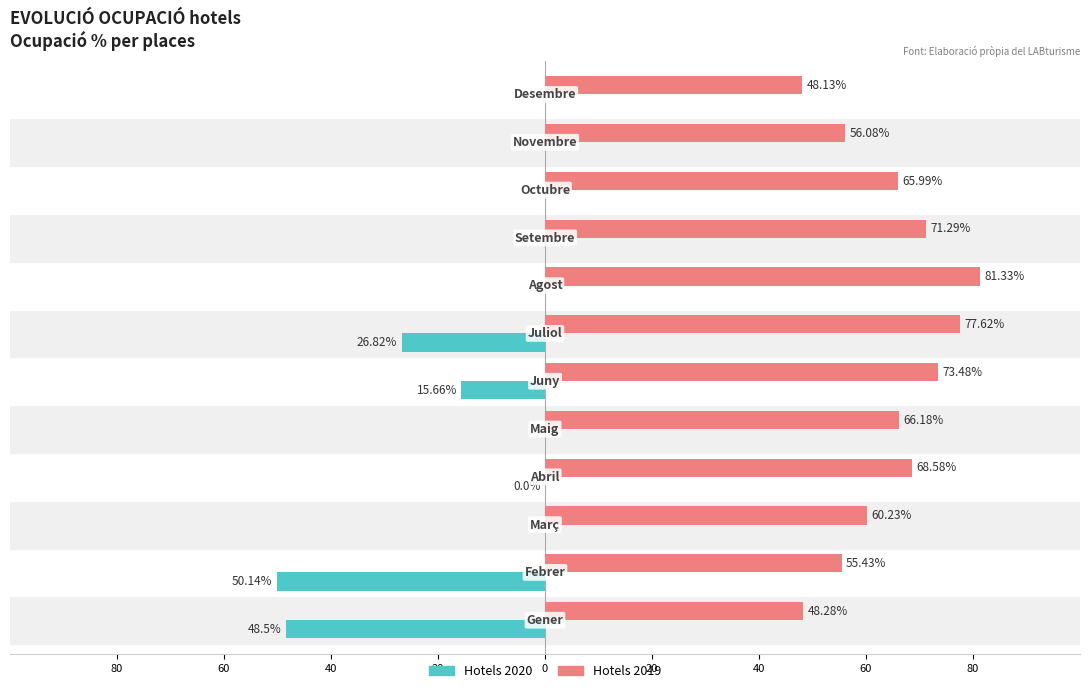

Reading left to right, what are all the values shown in this chart?

Hotels_19: 48.3	55.4	60.2	68.6	66.2	73.5	77.6	81.3	71.3	66.0	56.1	48.1
Hotels_20: -48.5	-50.1	0.0	0.0	0.0	-15.7	-26.8	0.0	0.0	0.0	0.0	0.0